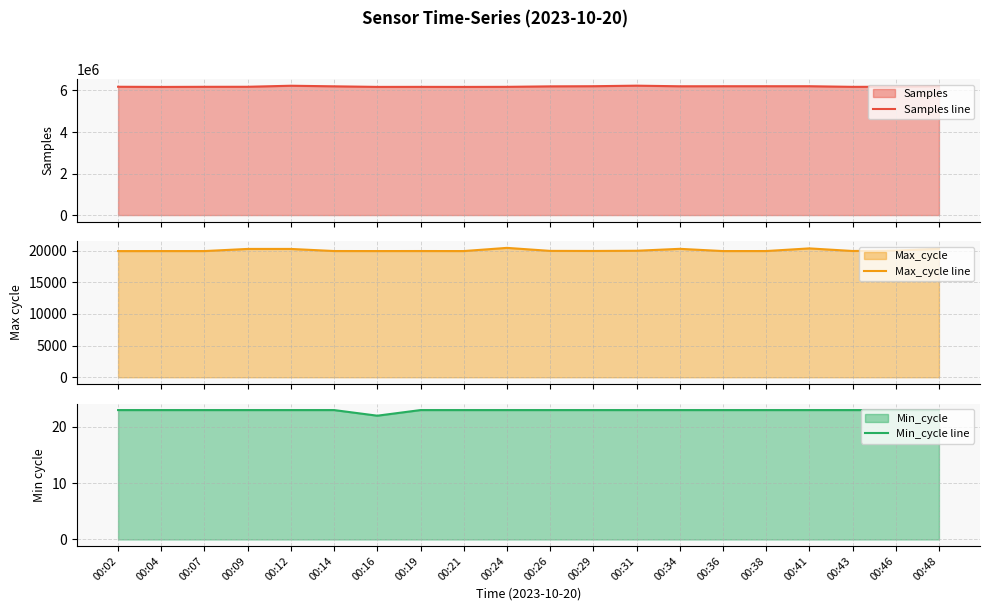

List the labels in order of Samples line value, largest first.

00:31, 00:12, 00:48, 00:29, 00:38, 00:41, 00:36, 00:34, 00:14, 00:26, 00:02, 00:46, 00:09, 00:07, 00:24, 00:43, 00:19, 00:16, 00:21, 00:04